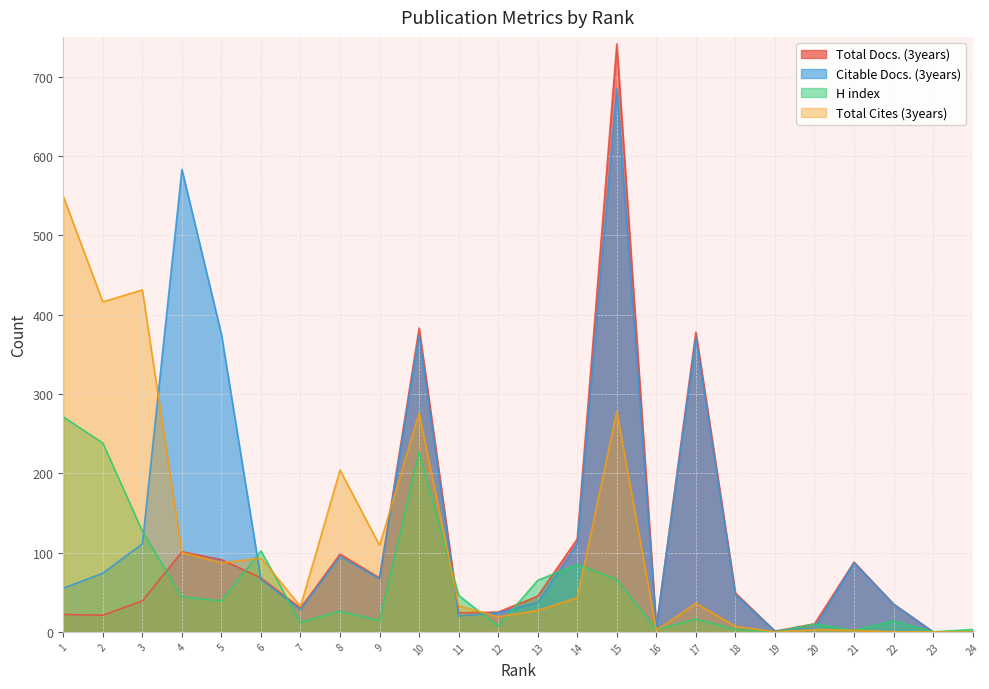

Which series has the largest total across all categories?

Citable Docs. (3years)